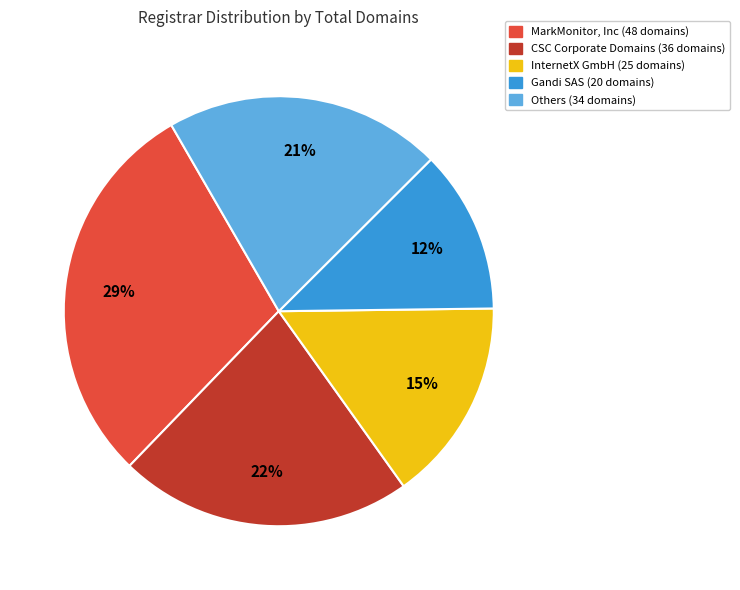

Is there a majority slice in this chart?

No